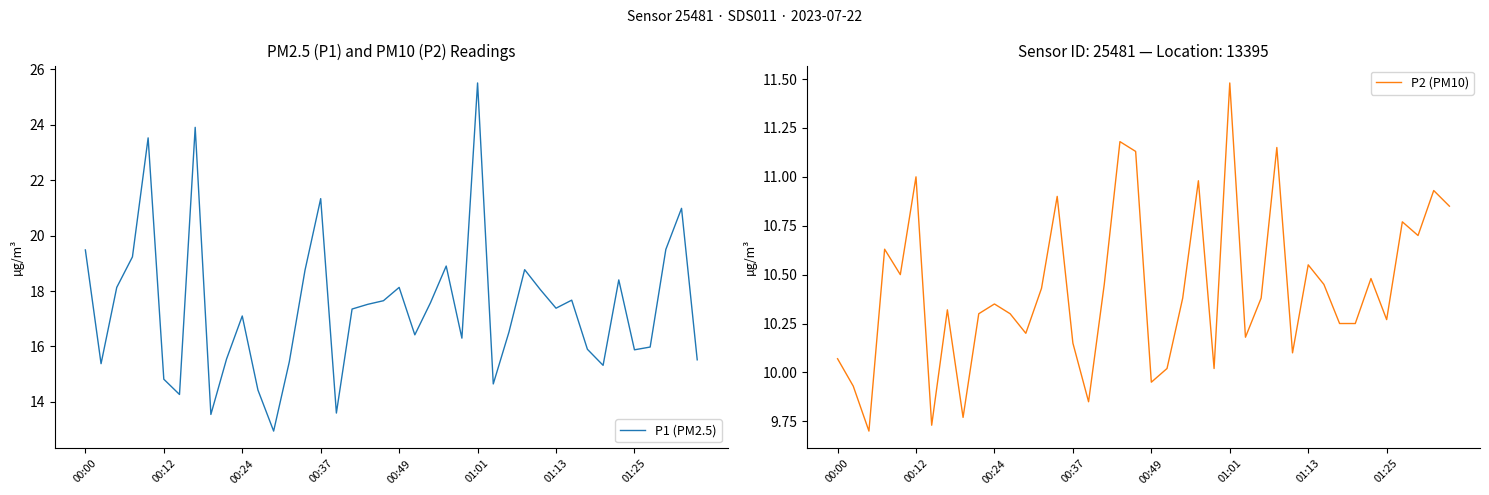

True or false: P2 (PM10) and P1 (PM2.5) cross at least once.

False